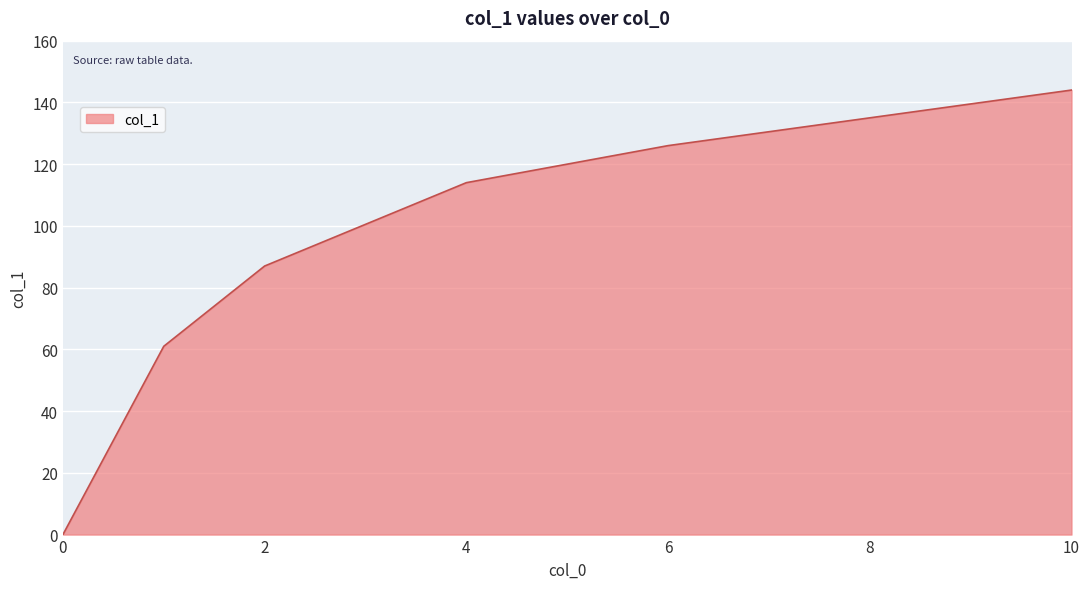

True or false: there are more than 0 points higher than both neighbors.

False